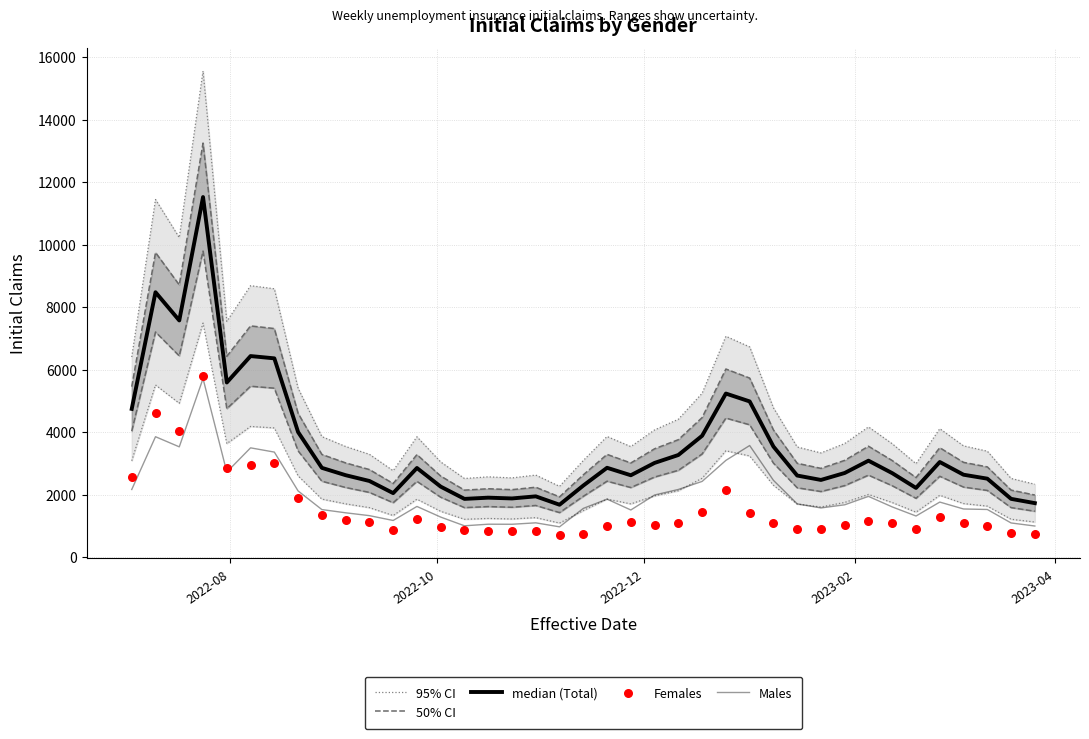

At how many categories does at least one series exceed 13334?

1